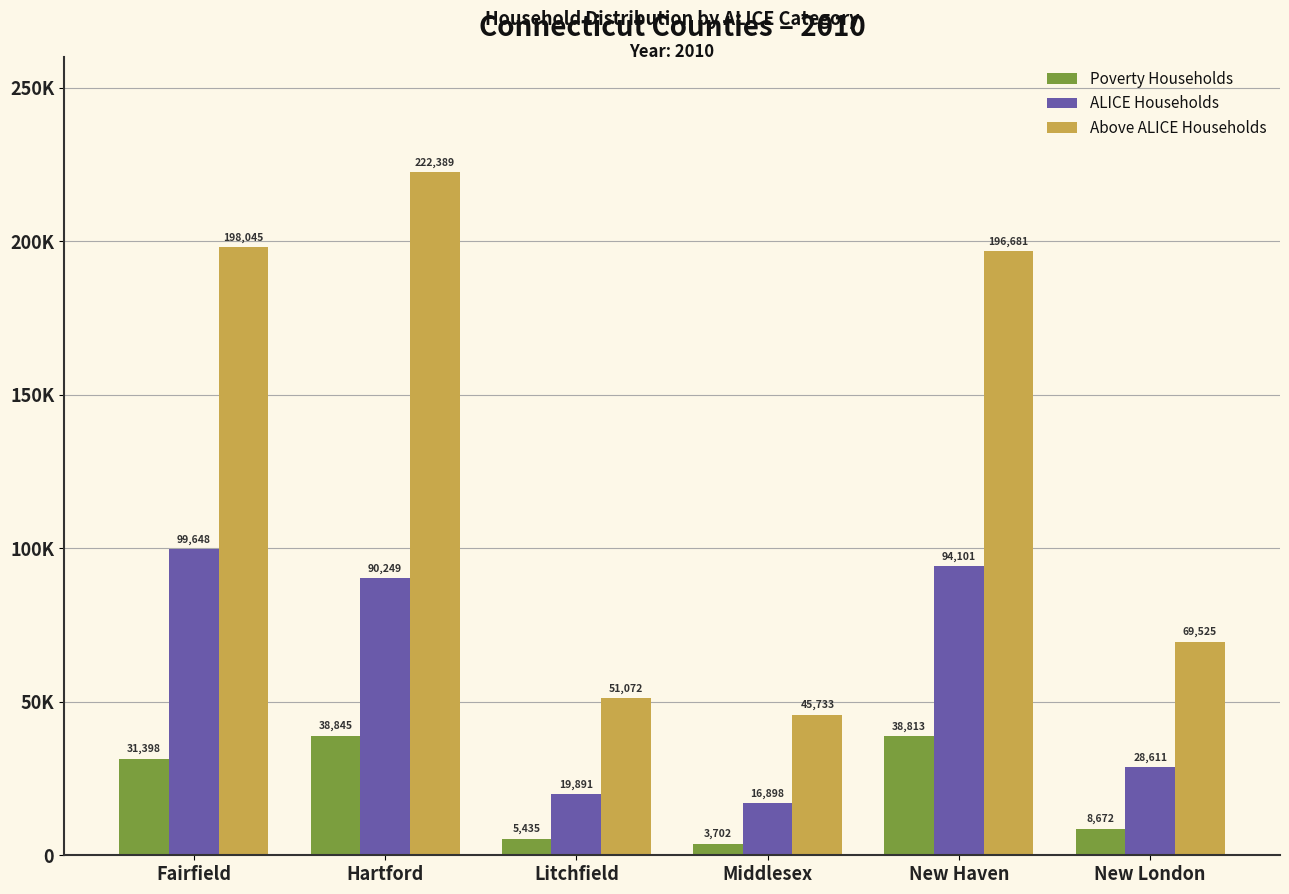

Which label corresponds to the largest value in the chart?

Hartford